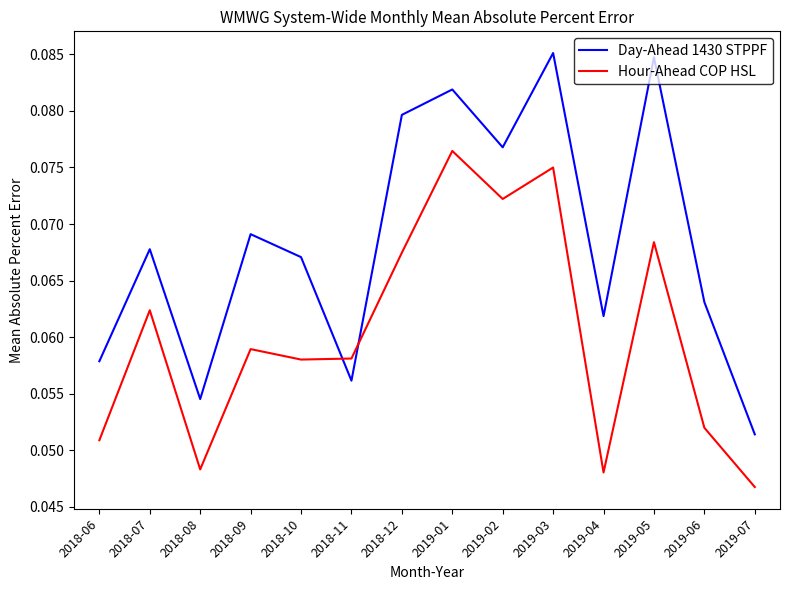

Where do Hour-Ahead COP HSL and Day-Ahead 1430 STPPF first cross each other?

2018-10 and 2018-11